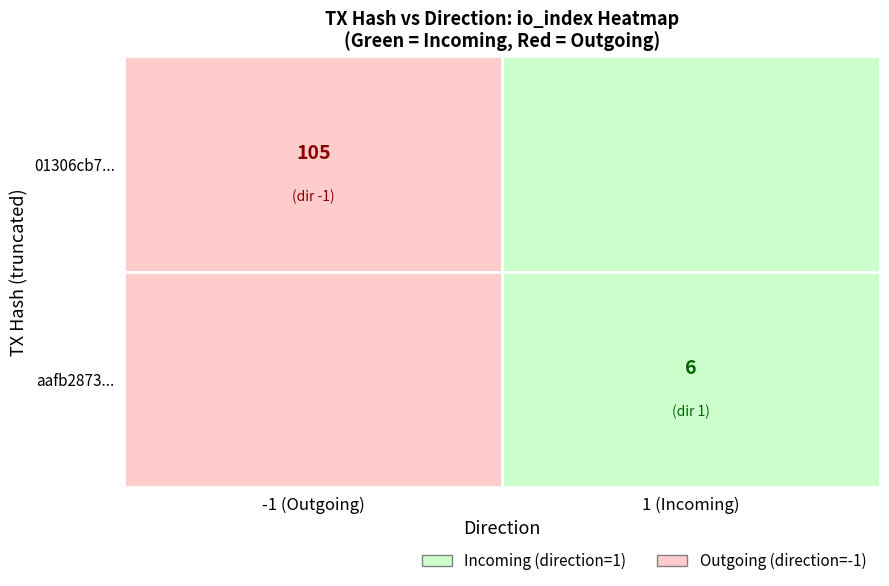

Count the number of data series in this chart.

2